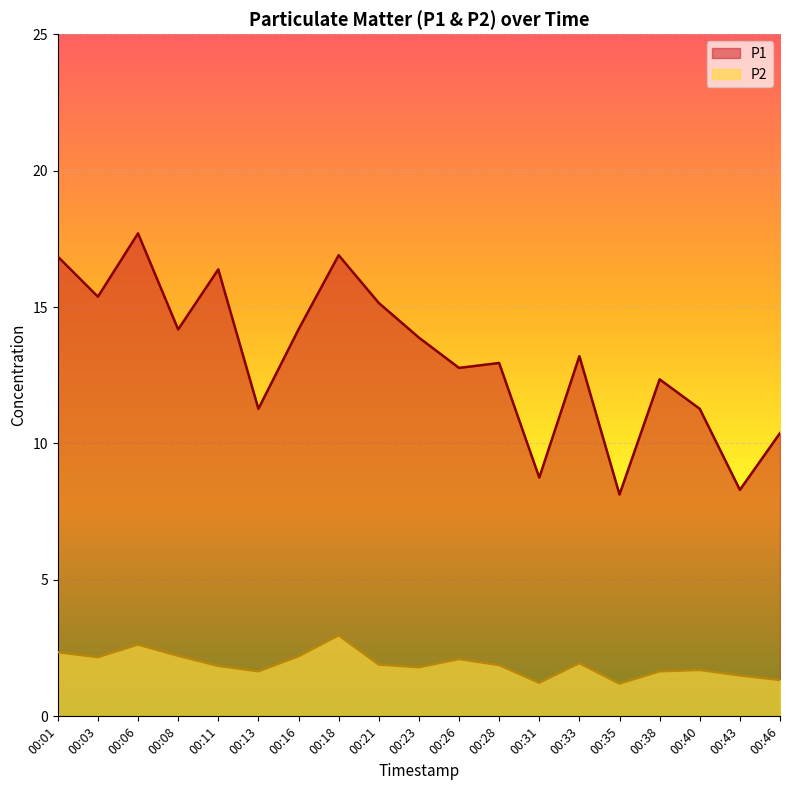

What is the lowest value of the P1 series?

8.1